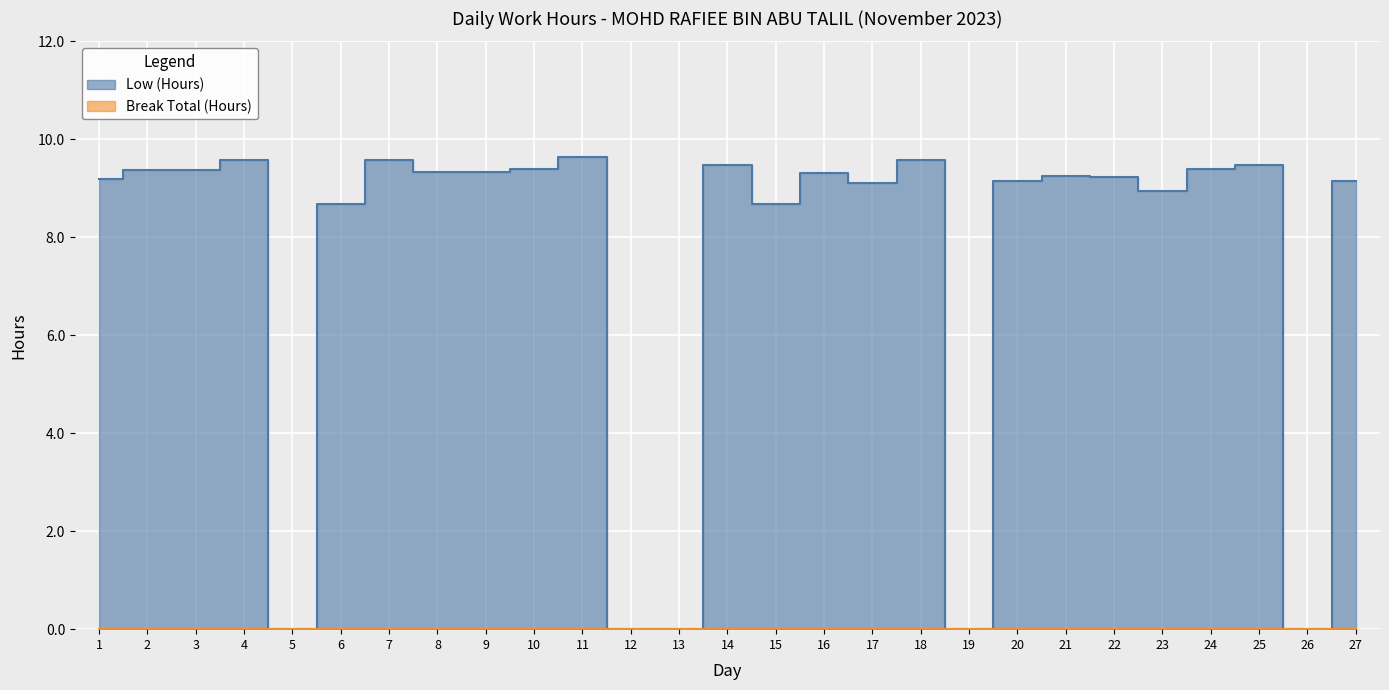

Reading right to left, transcribe all the data shown in this chart.

9.2	0.0	9.5	9.4	8.9	9.2	9.3	9.2	0.0	9.6	9.1	9.3	8.7	9.5	0.0	0.0	9.6	9.4	9.3	9.3	9.6	8.7	0.0	9.6	9.4	9.4	9.2